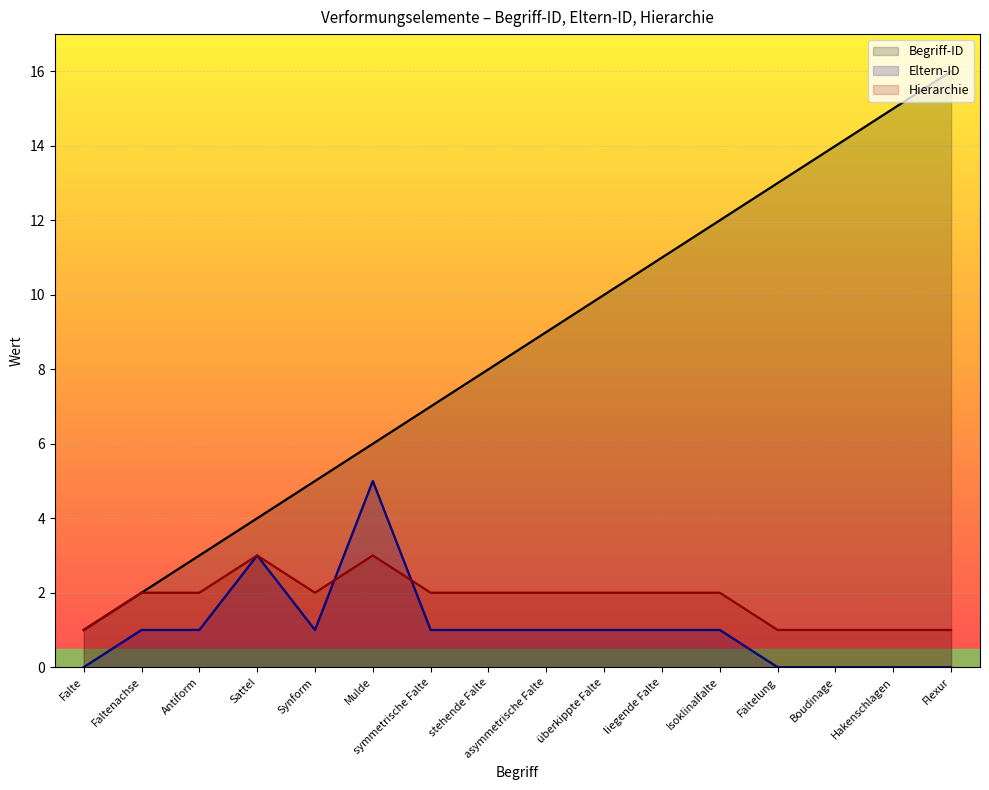

Where is Eltern-ID nearest to the value 2?

Faltenachse